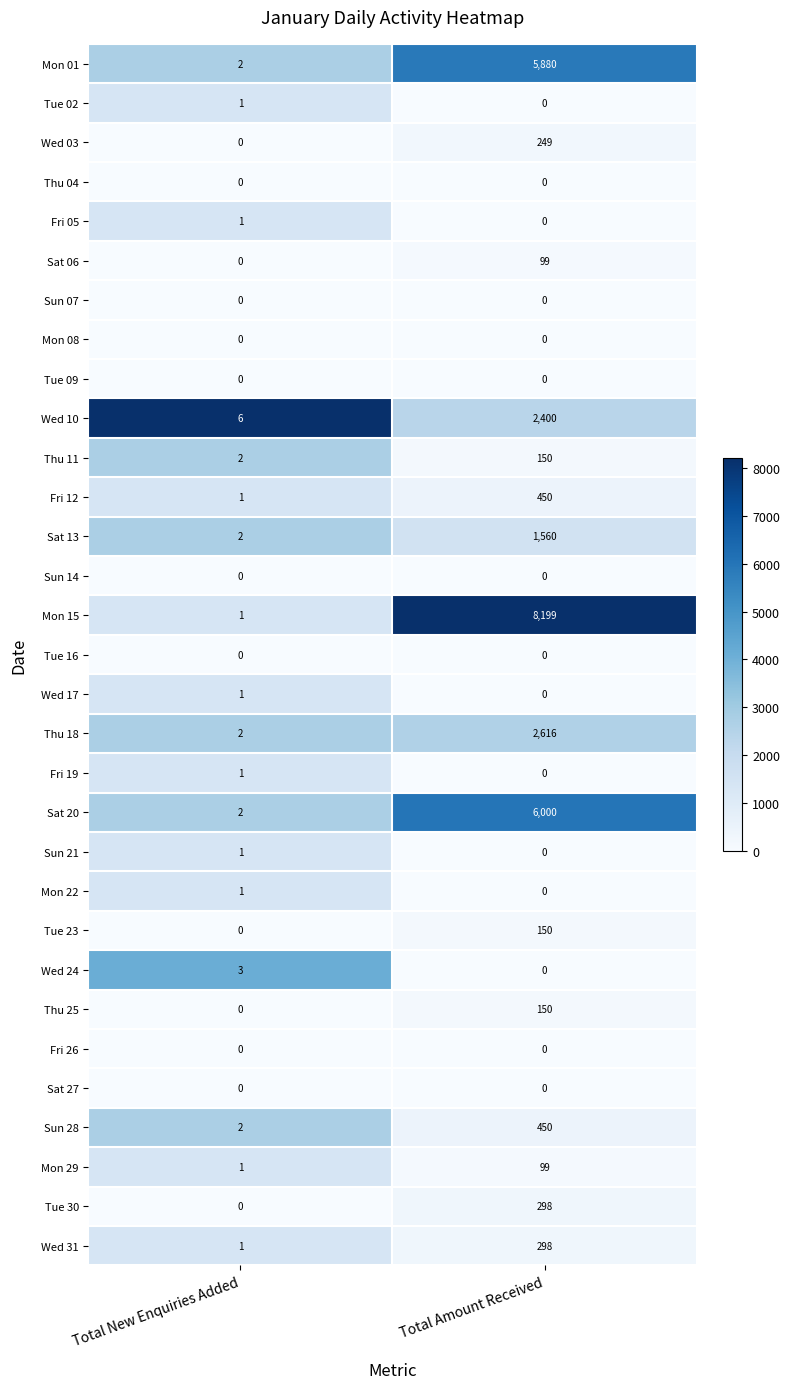

Count the number of data series in this chart.

31